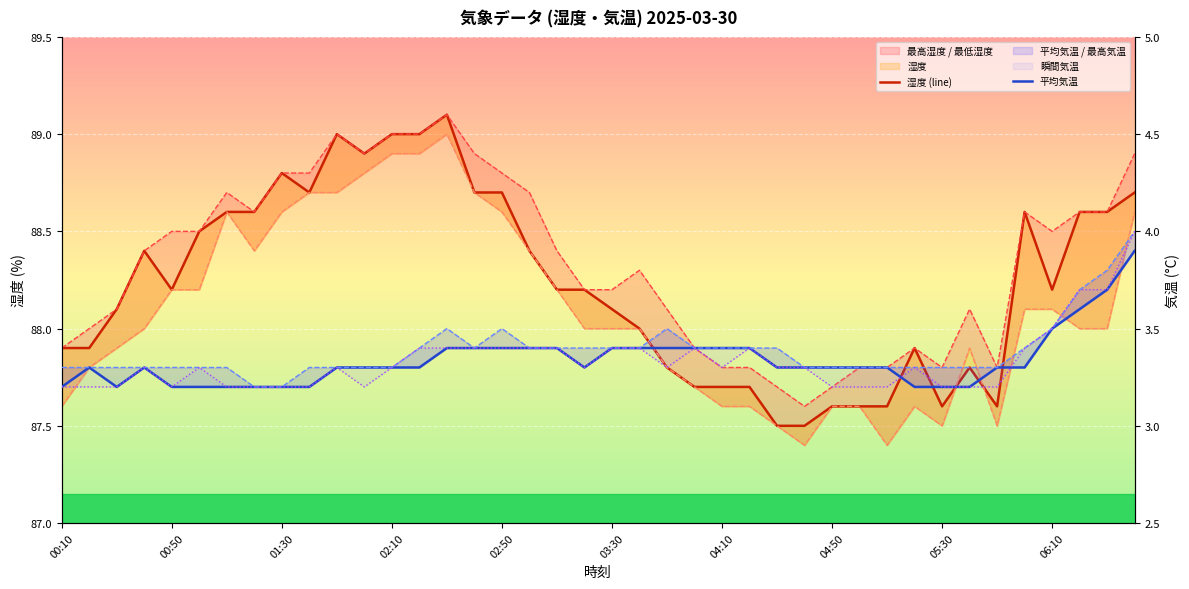

Is it true that 瞬間気温 equals 3.4 at 23?

True